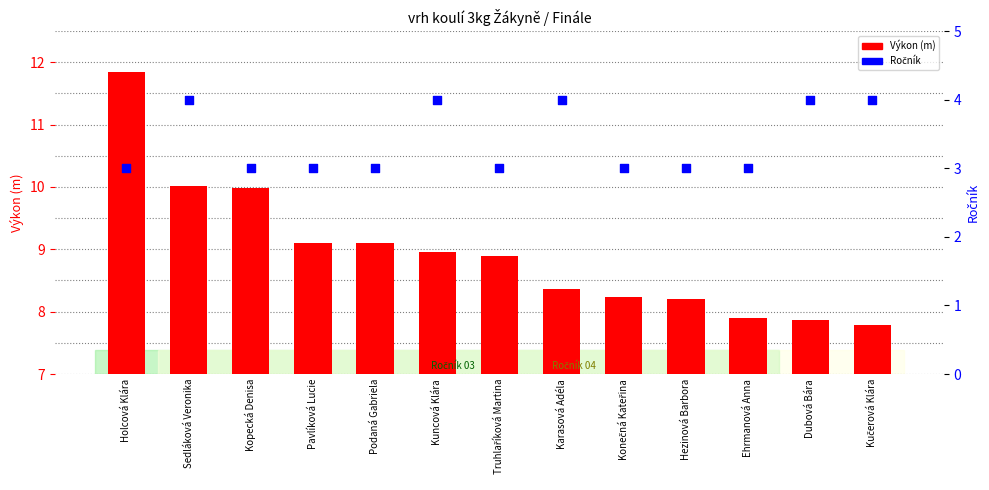

At how many categories does at least one series exceed 5?

13